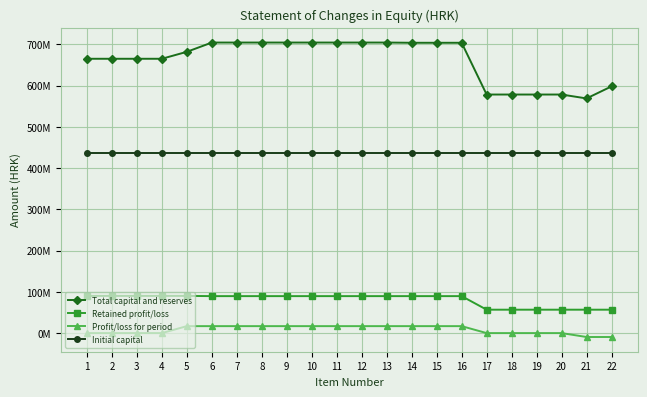

Does the chart display data point markers on the line(s)?

Yes